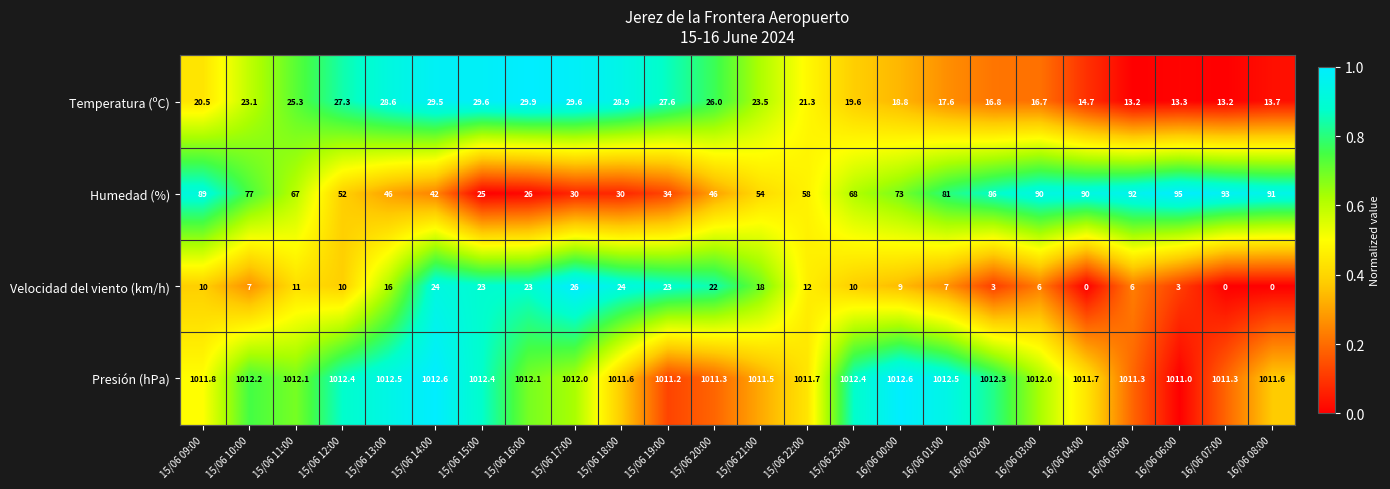

At how many categories does at least one series exceed 0?

24